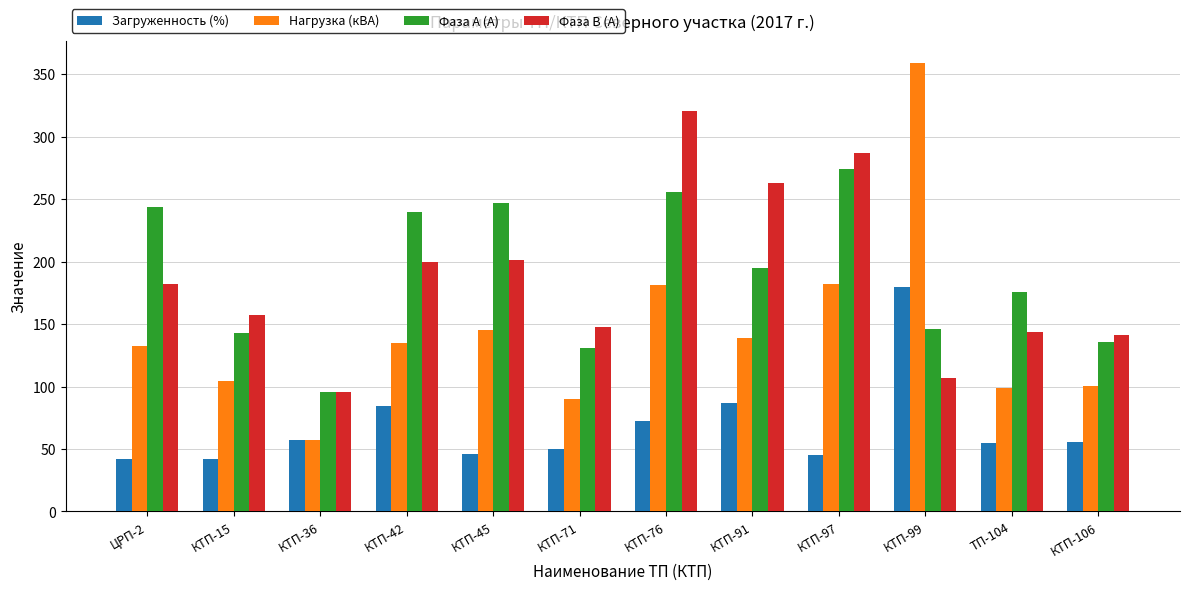

Between КТП-76 and КТП-97, which series saw the biggest shift?

Фаза В (А)